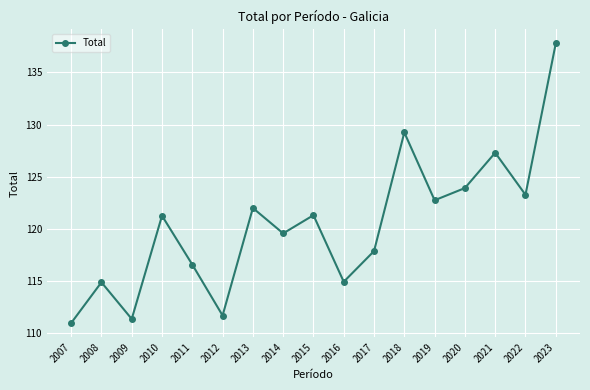

Is this an area chart (filled region under the line)?

No